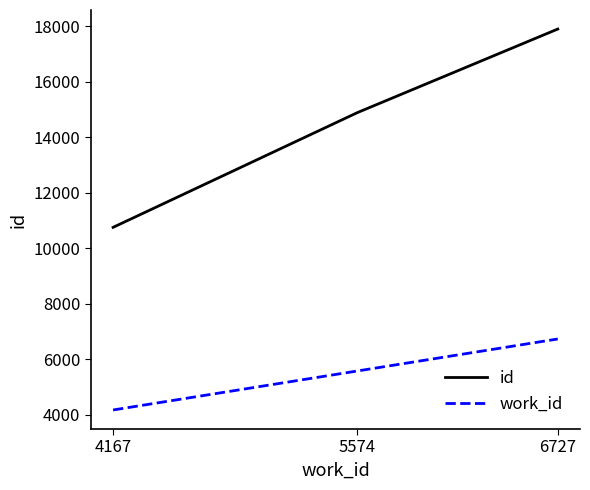

What is the difference between the id values at 4167 and 5574?

4138